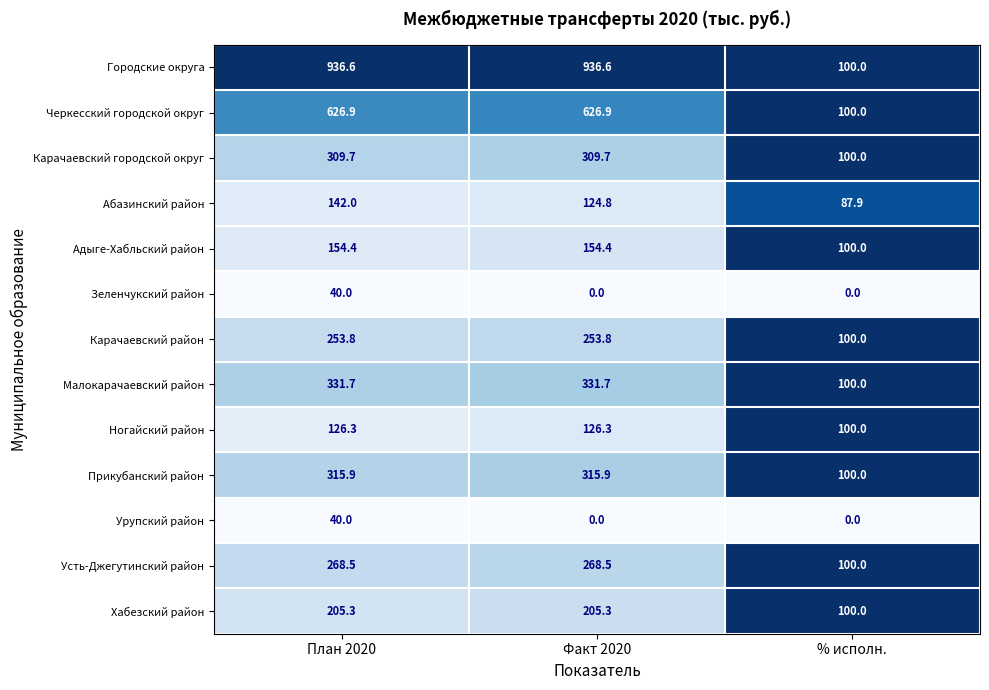

Which series has the largest total across all categories?

Городские округа